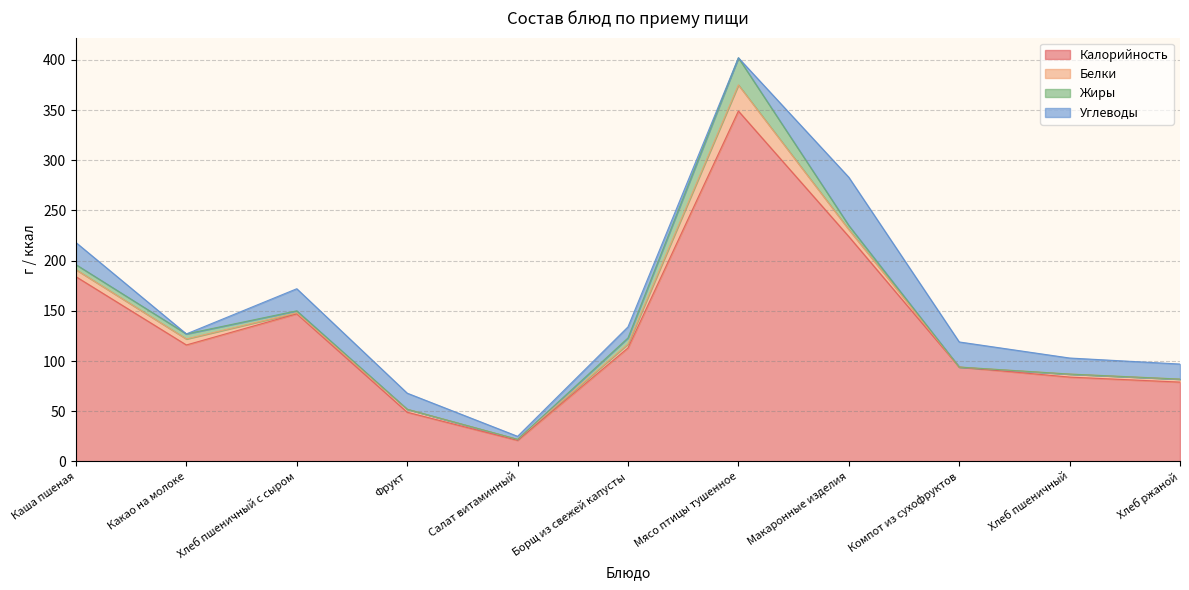

Does the chart display data point markers on the line(s)?

No